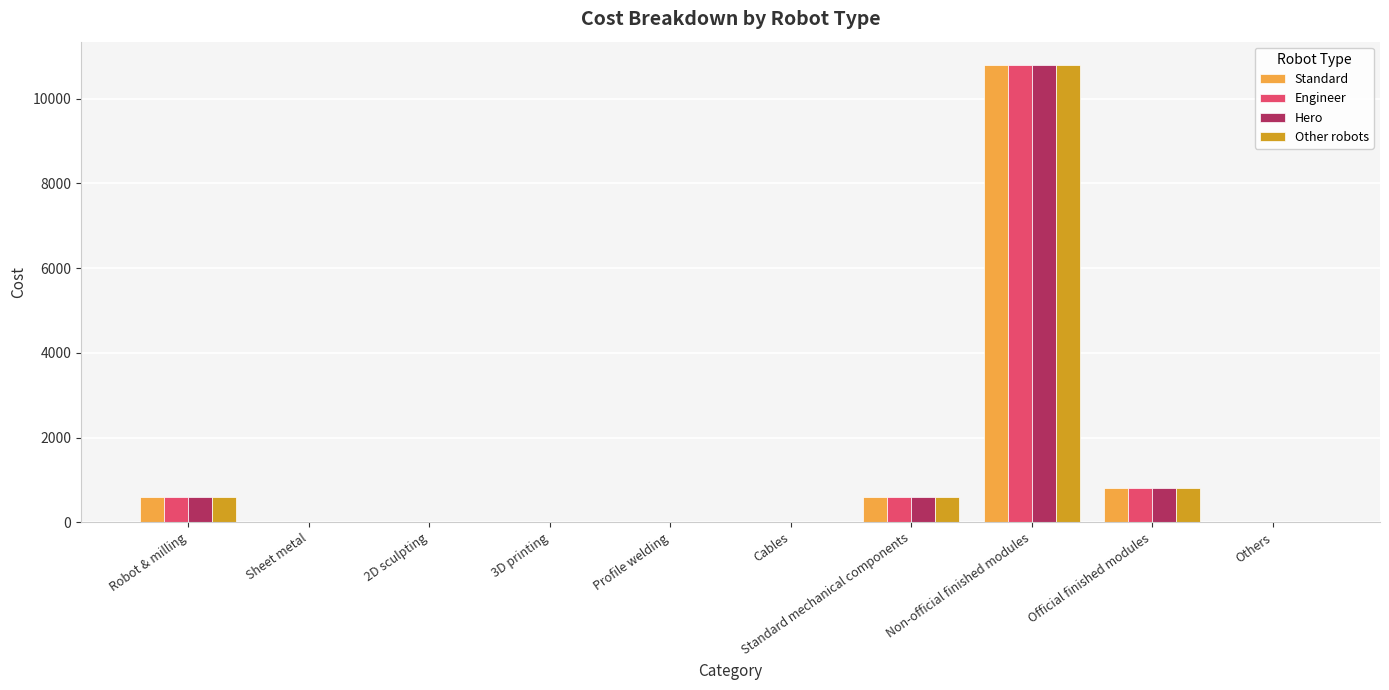

Read the Other robots value at Others.

10.0